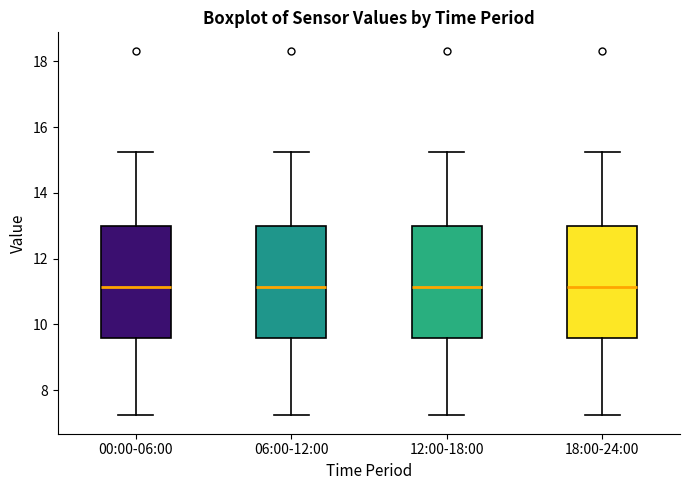

Where does the median line of the box for 18:00-24:00 sit on the y-axis? The values are not printed on the chart, so give them approximately, as read against the axis.

11.2